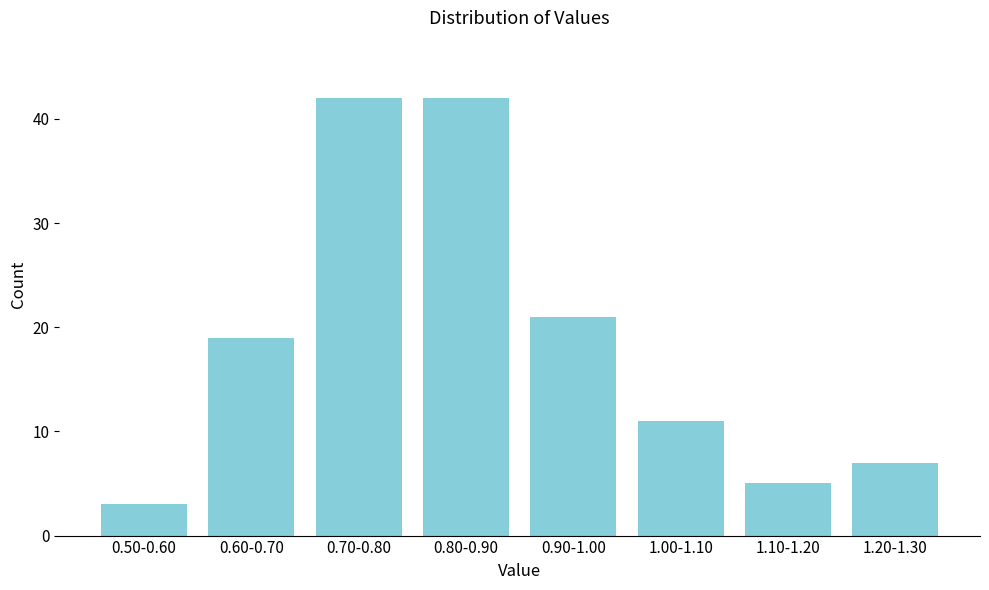

Reading left to right, transcribe all the data shown in this chart.

0.50-0.60=3	0.60-0.70=19	0.70-0.80=42	0.80-0.90=42	0.90-1.00=21	1.00-1.10=11	1.10-1.20=5	1.20-1.30=7